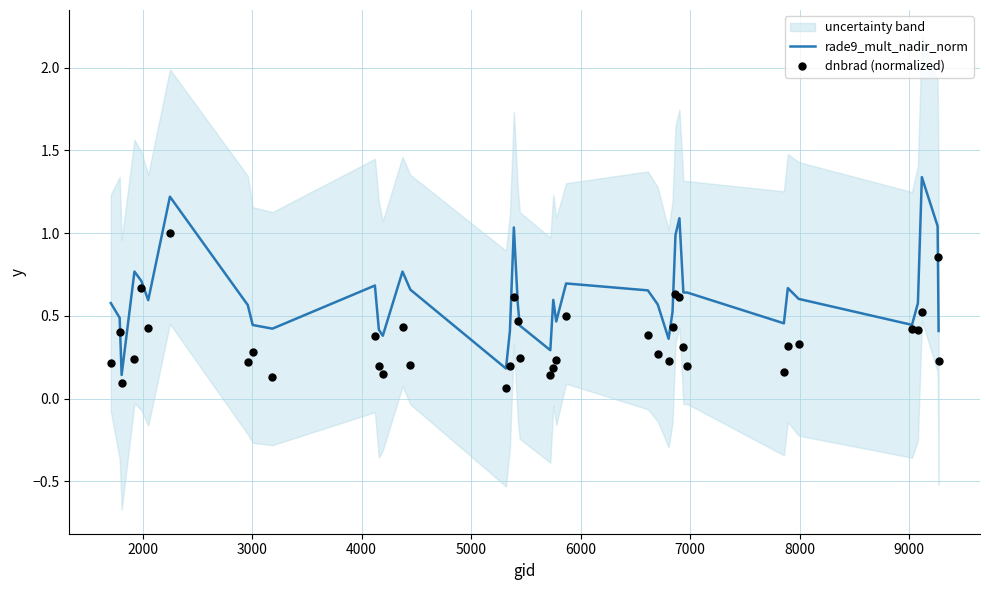

Which series has the largest total across all categories?

rade9_mult_nadir_norm